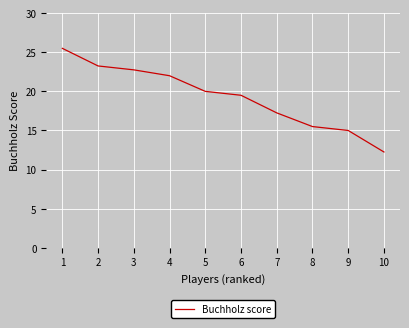

What value does the data have at 8?

15.5